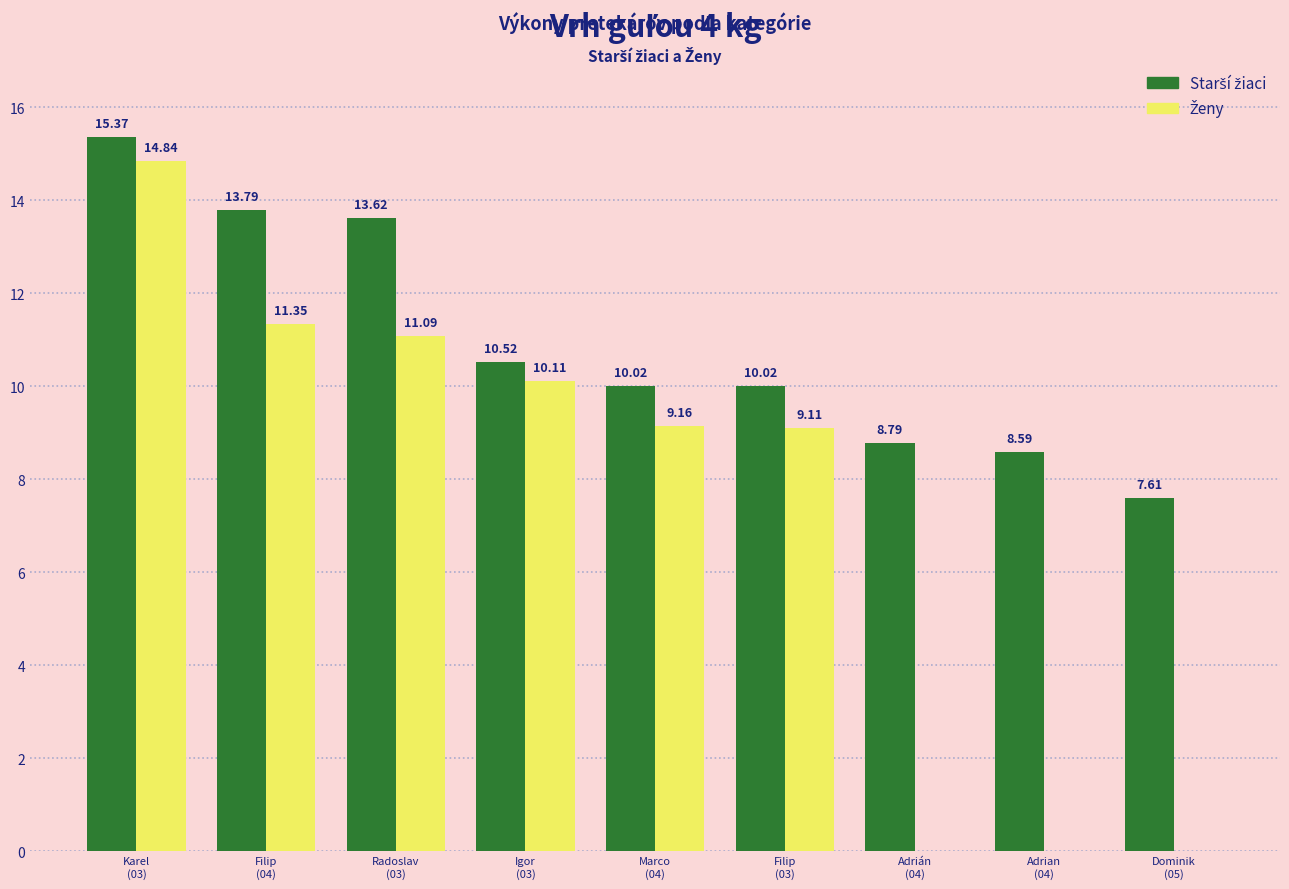

How many categories are shown in the chart?

9